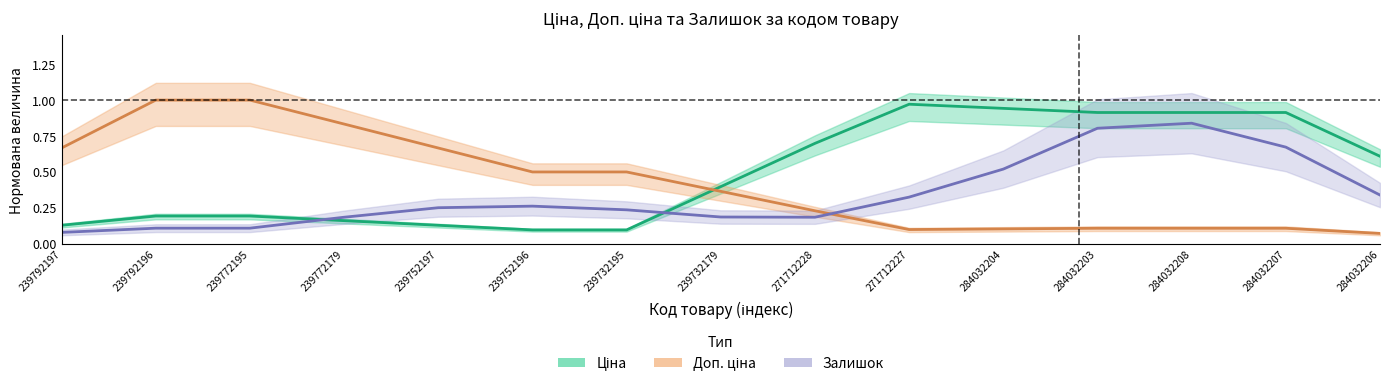

List the series in order of their overall mean, lowest first.

Залишок, Доп. ціна, Ціна